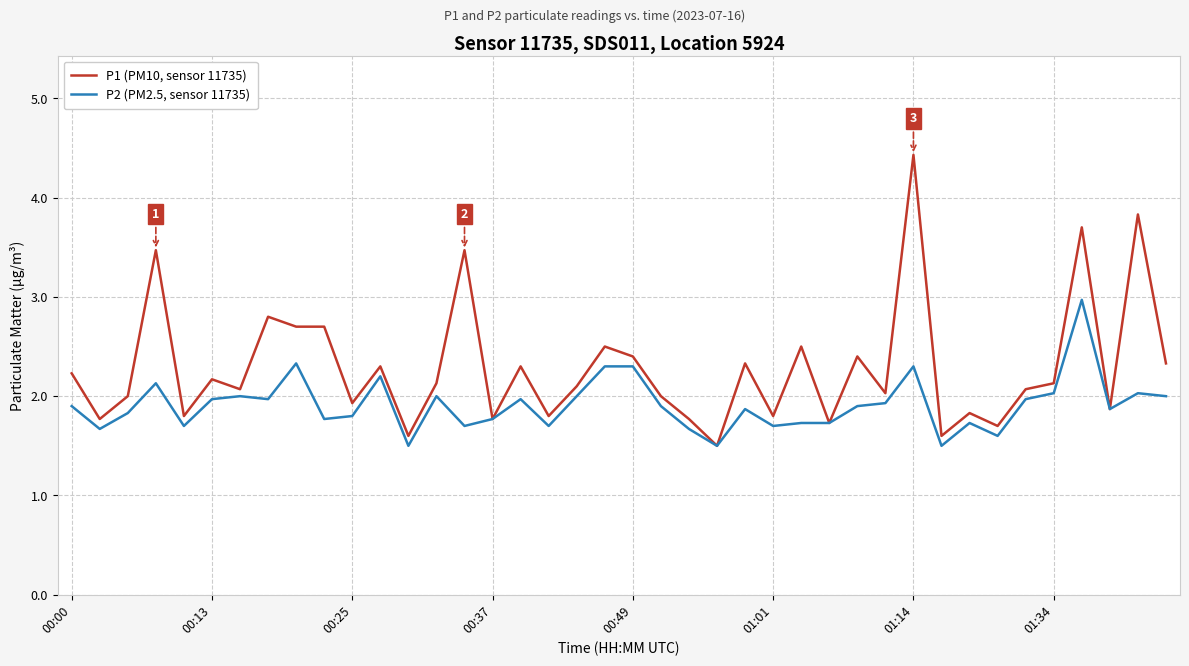

Which series has the largest total across all categories?

P1 (PM10, sensor 11735)